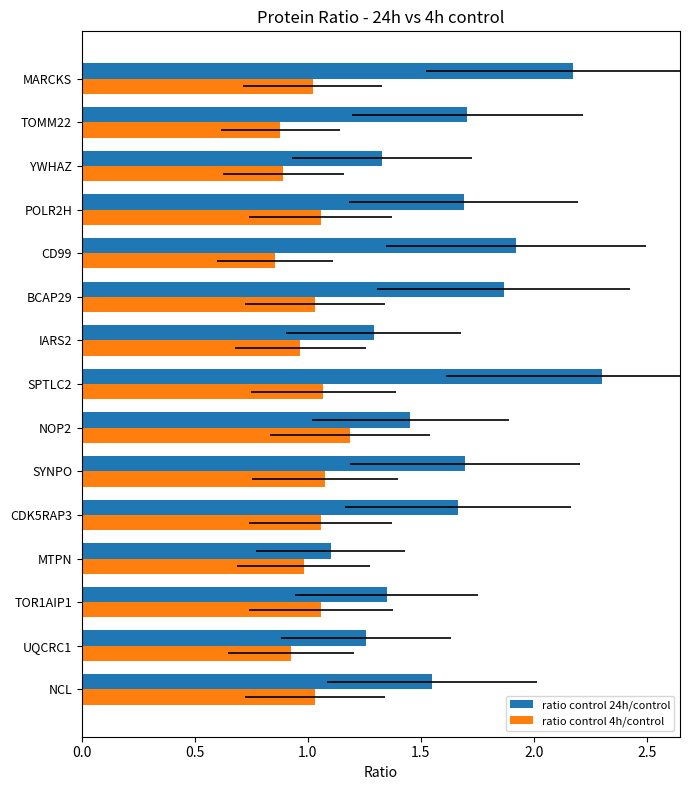

Which series has the largest range (max minus min)?

ratio control 24h/control